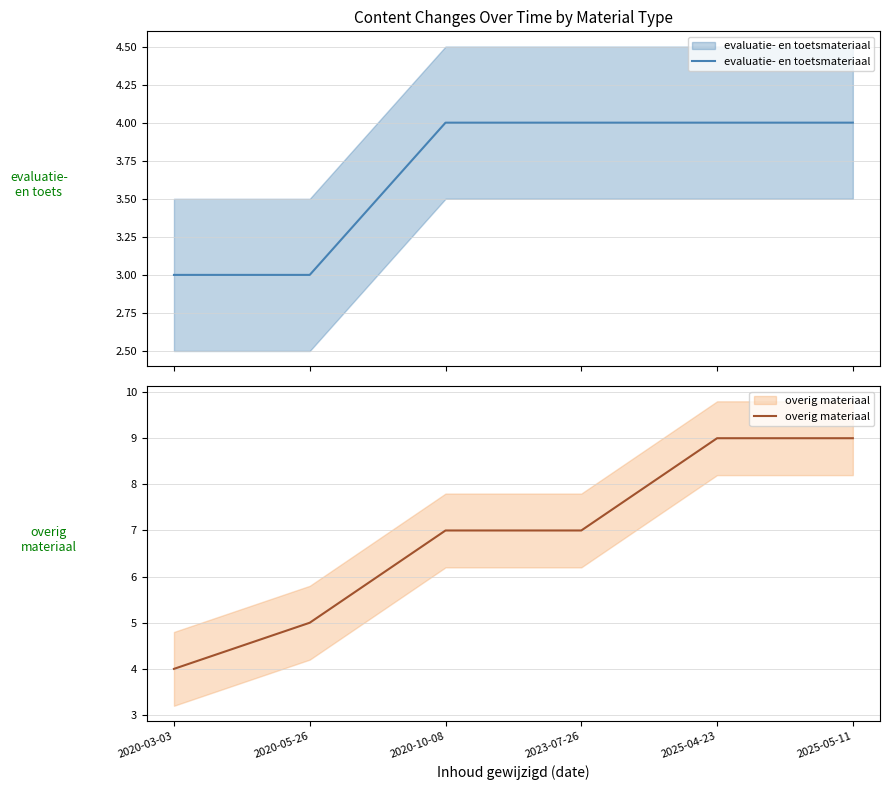

True or false: overig materiaal has a value of 5 at 2020-05-26.

True